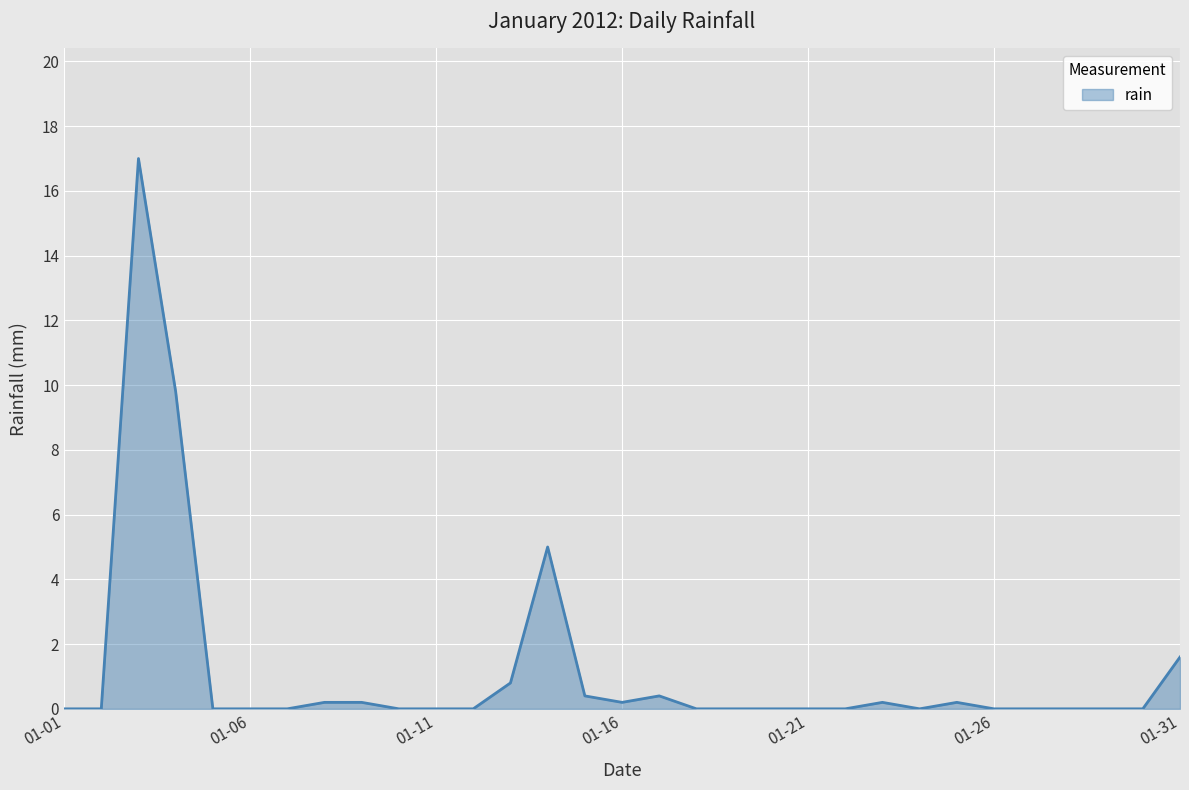

What is the maximum value shown in the chart?

17.0